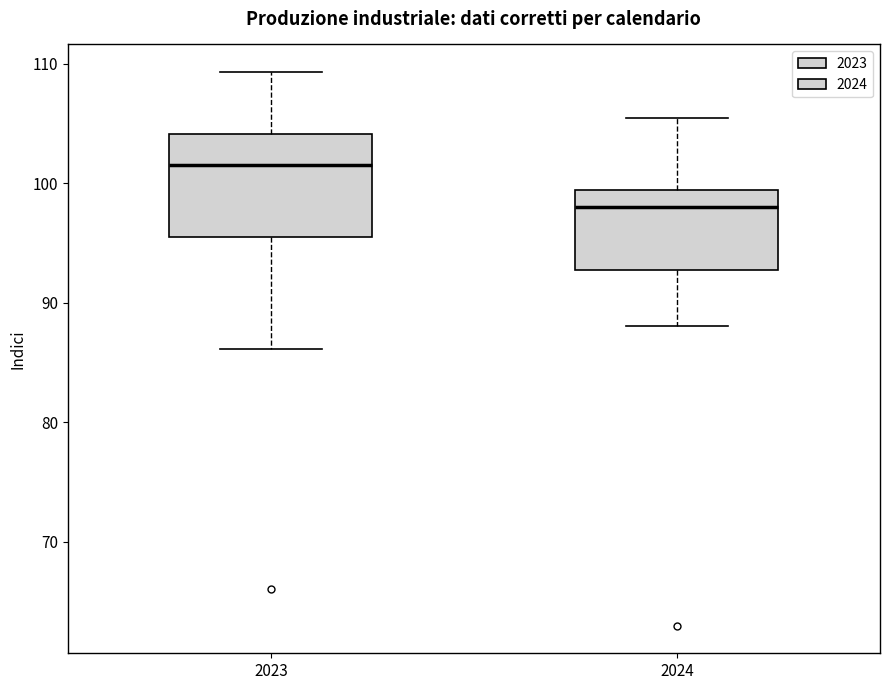

Where does the upper whisker of the box at x = 2024 end on the y-axis? The values are not printed on the chart, so give them approximately, as read against the axis.

106